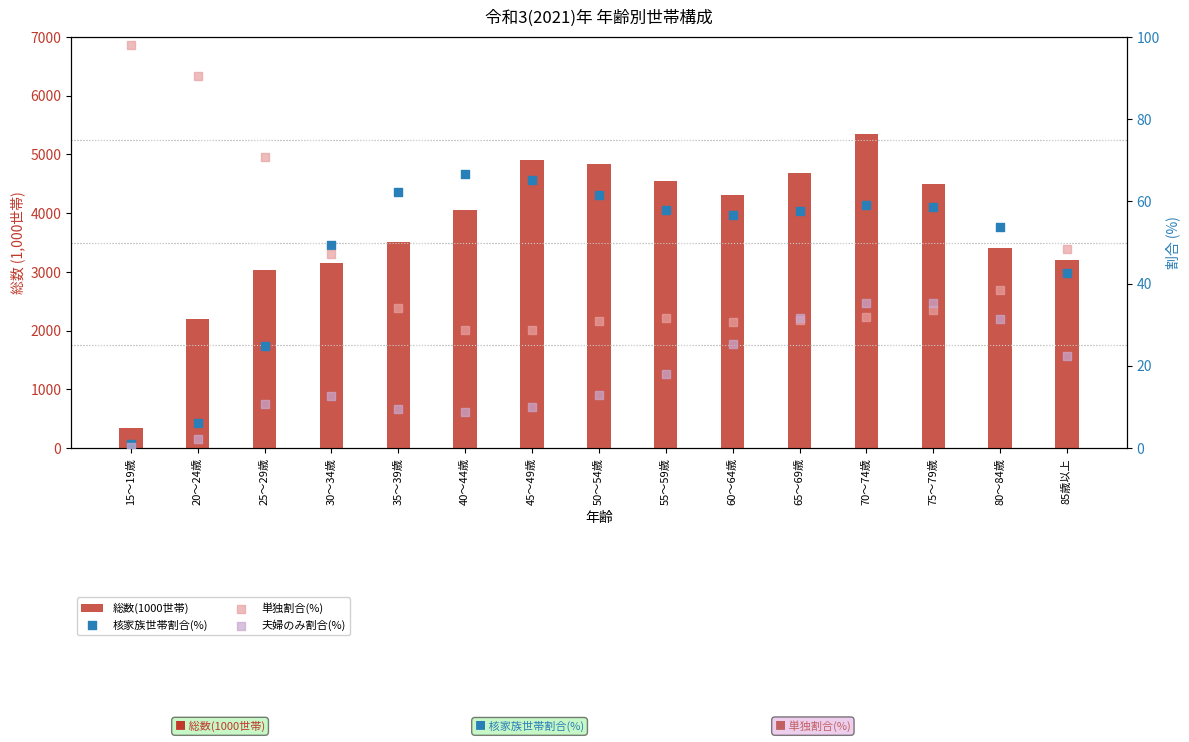

At how many categories does at least one series exceed 2006?

14